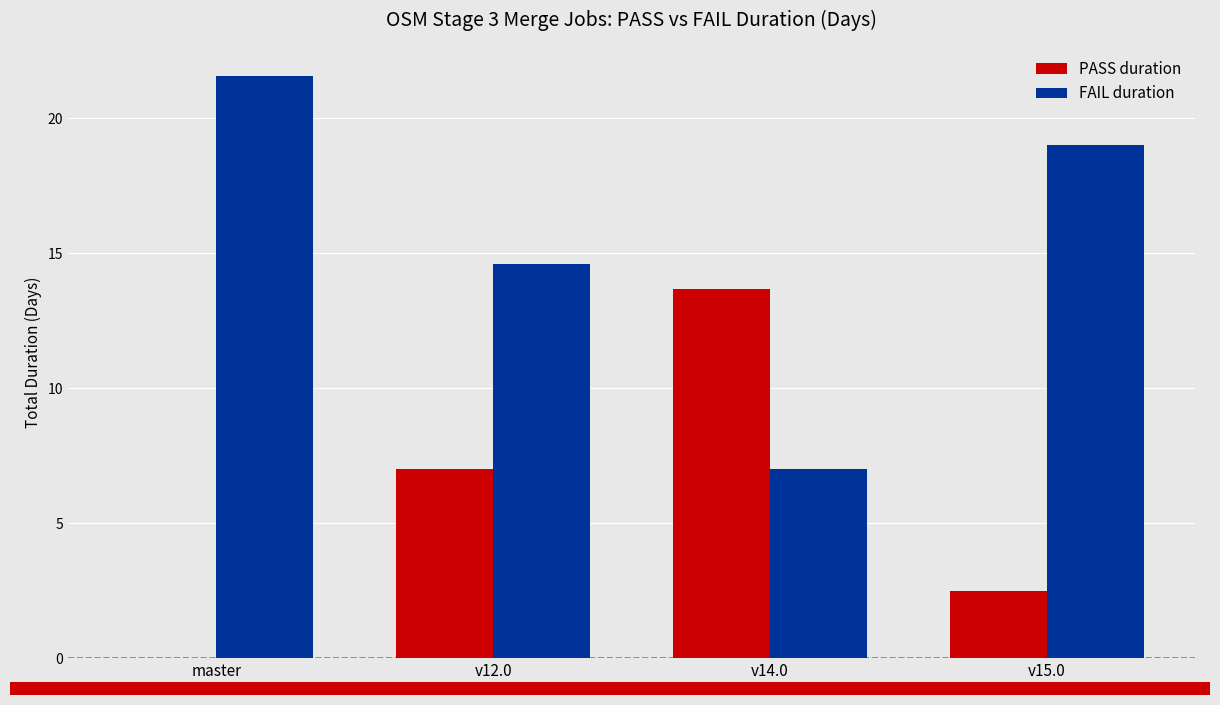

Is the value of PASS duration at v15.0 greater than the value of FAIL duration at v15.0?

No